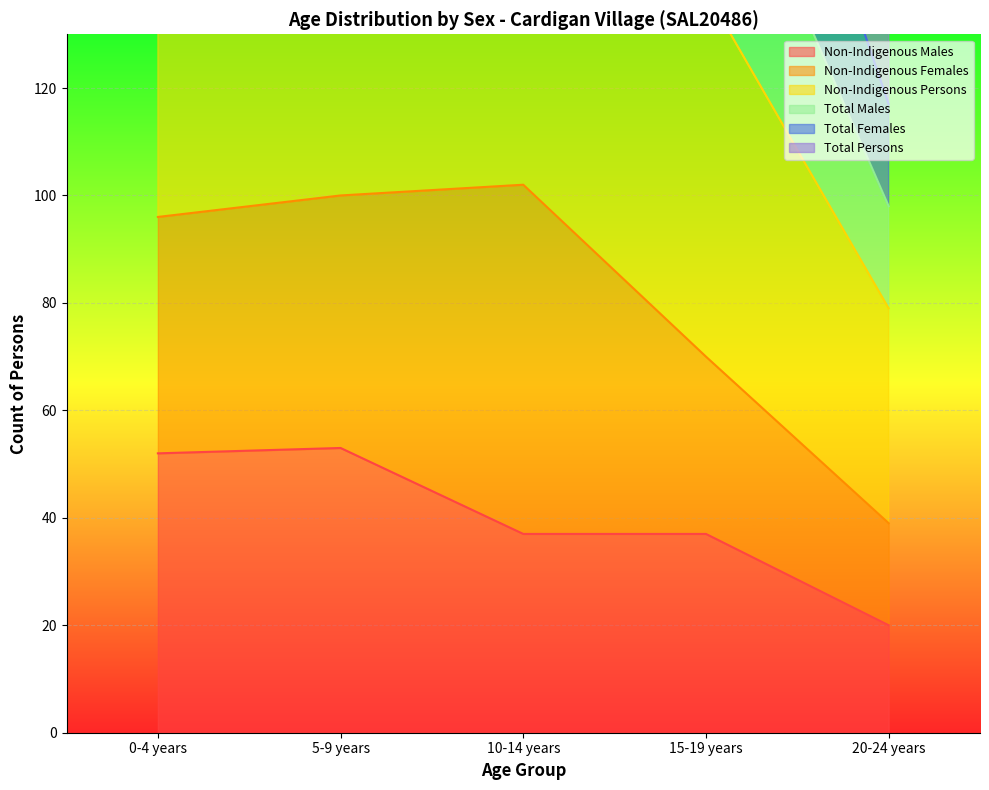

What is the approximate value of Non-Indigenous Males at 5-9 years, to the nearest 5?

55